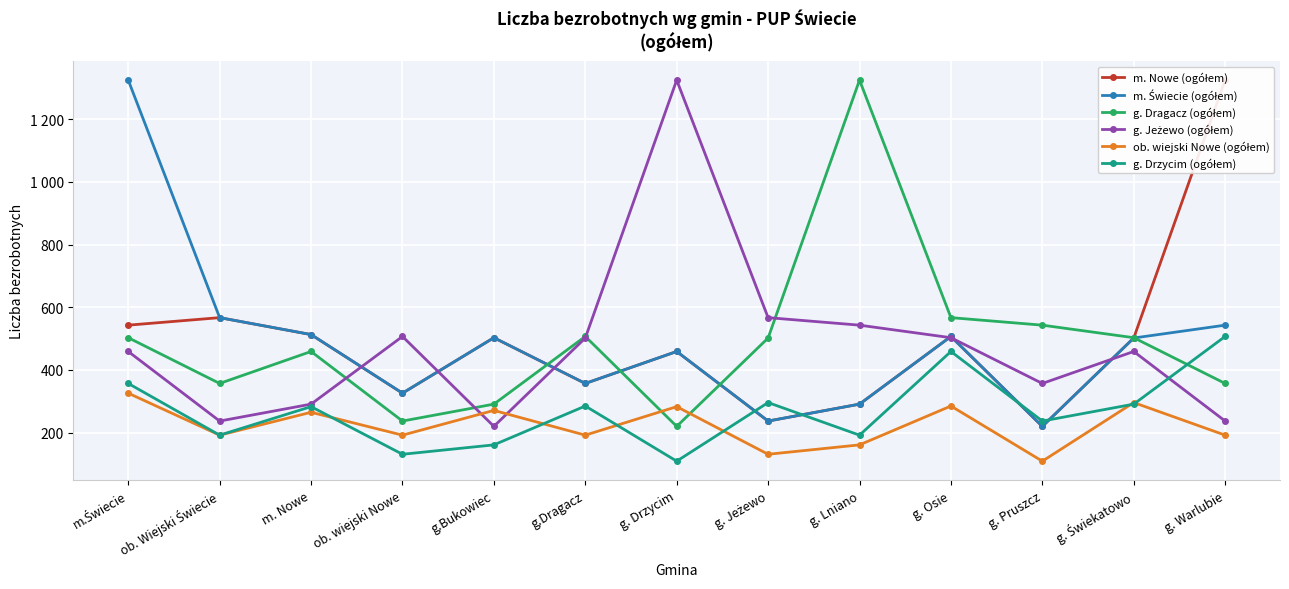

At which category does m. Nowe (ogółem) reach its first local peak?

ob. Wiejski Świecie